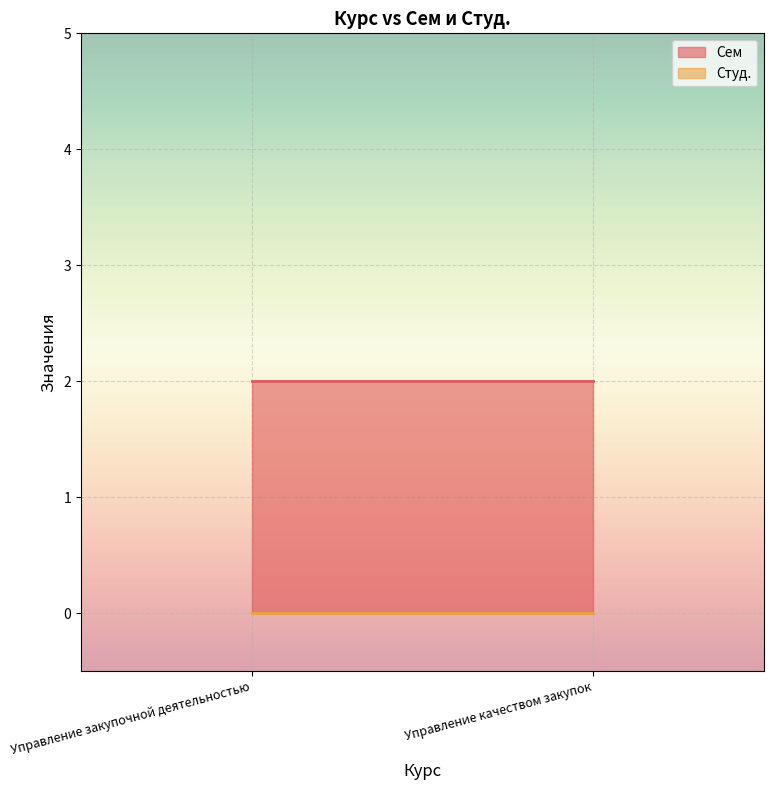

Reading left to right, extract all data points from this chart.

Сем: Управление закупочной деятельностью=2	Управление качеством закупок=2
Студ.: Управление закупочной деятельностью=0	Управление качеством закупок=0